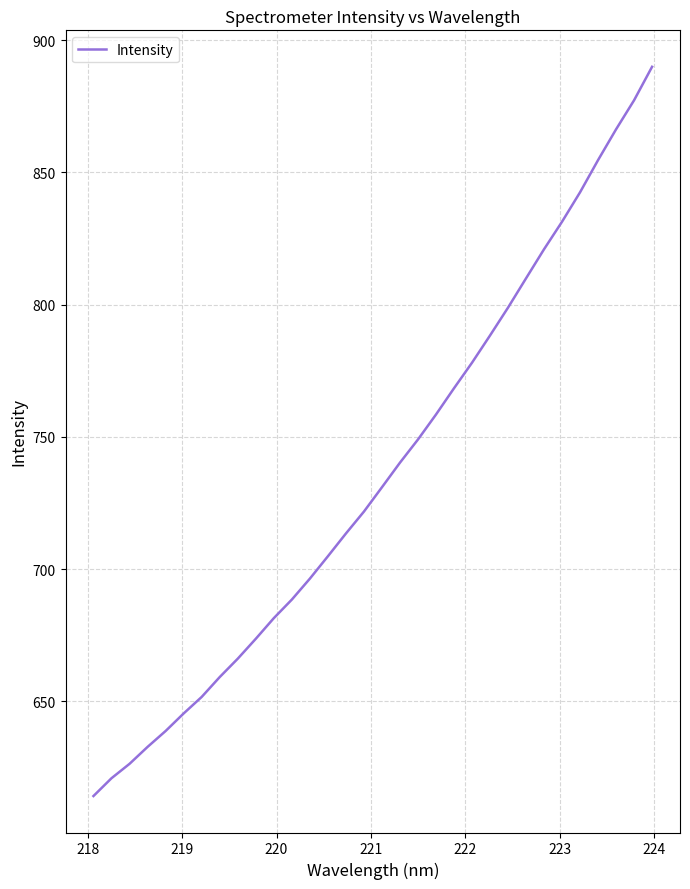

What is the difference between the maximum and minimum values?

275.8